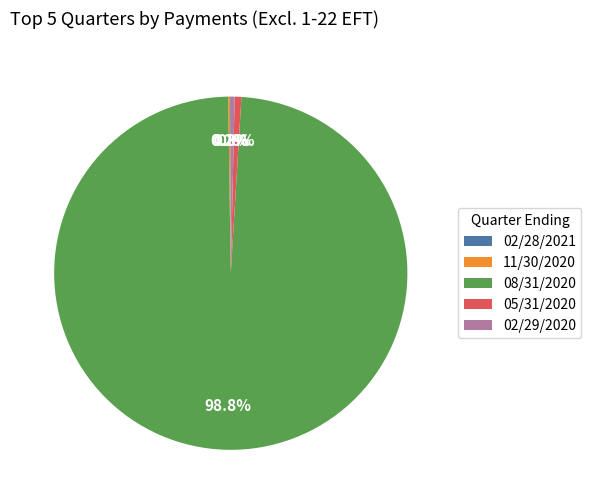

To the nearest percent, what is the combined percentage of 08/31/2020 and 05/31/2020?

99%